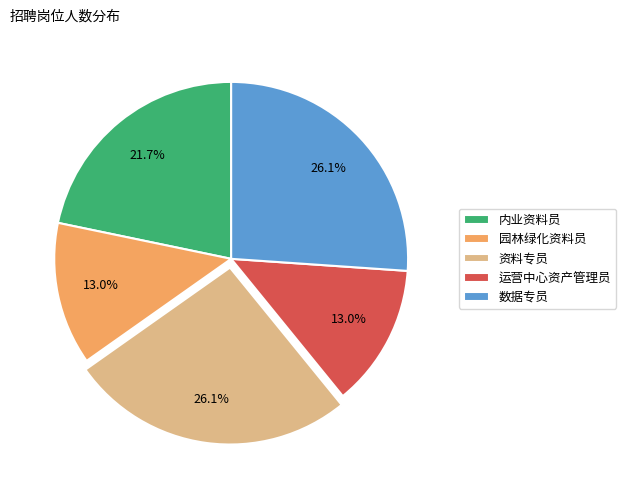

Combined, do 园林绿化资料员 and 运营中心资产管理员 account for over 50%?

No